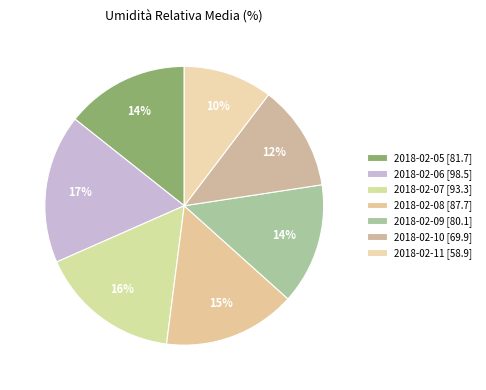

How many segments does this pie chart have?

7